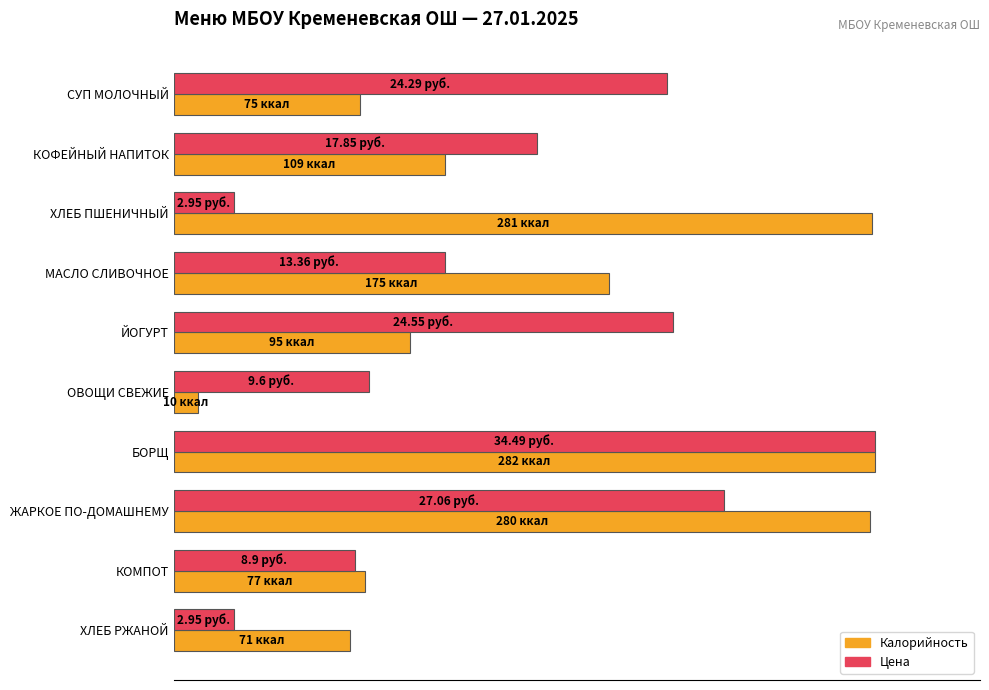

What are all the series names shown in the legend?

Калорийность, Цена